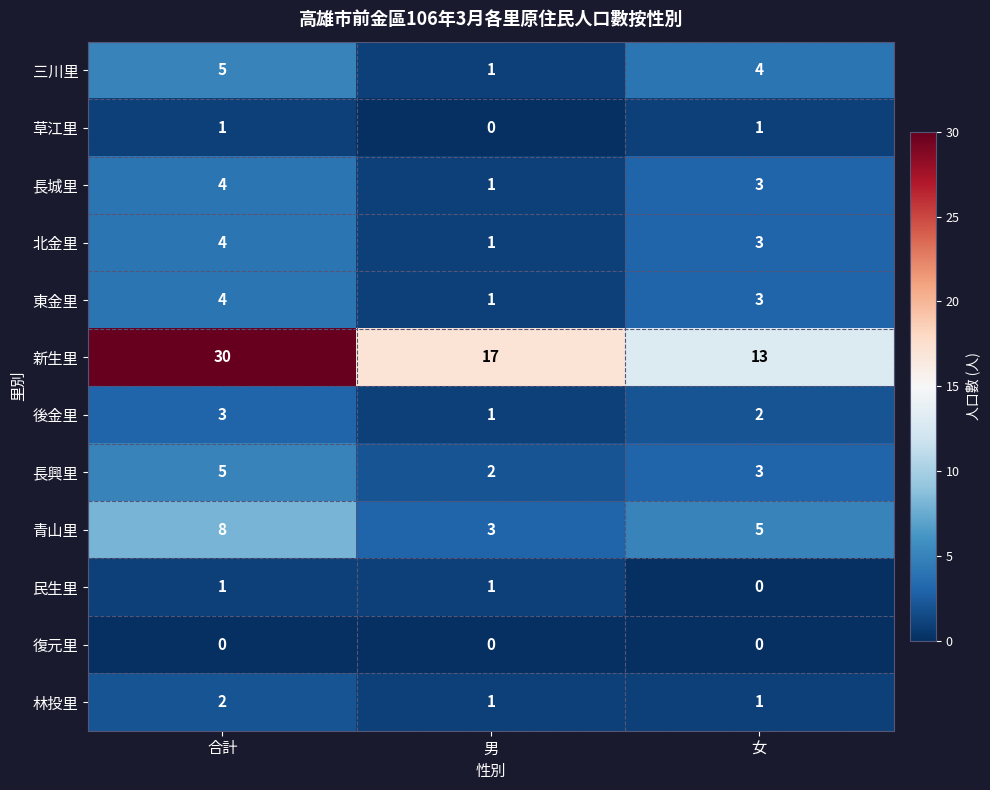

List the labels in order of 三川里 value, largest first.

合計, 女, 男